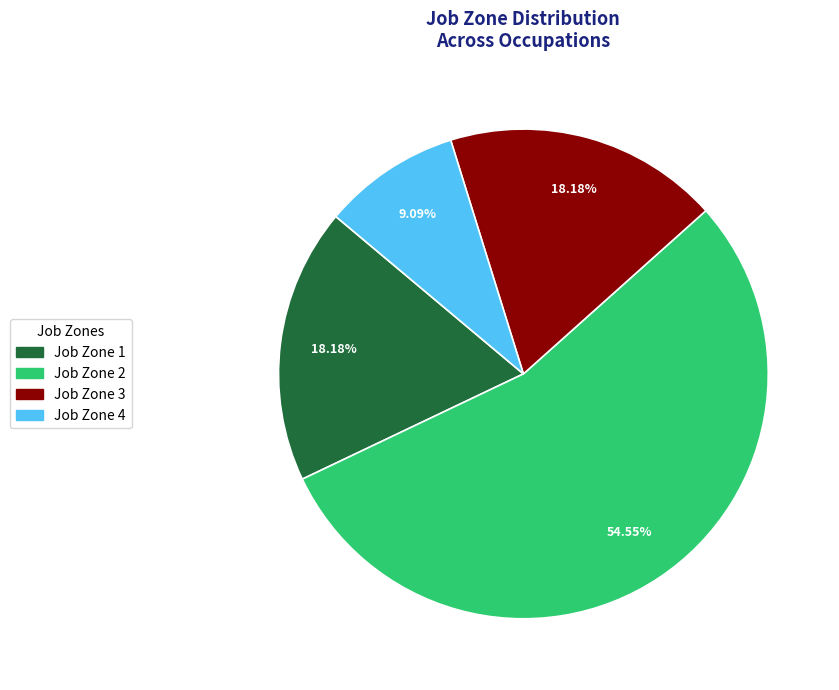

How many slices are in this pie chart?

4